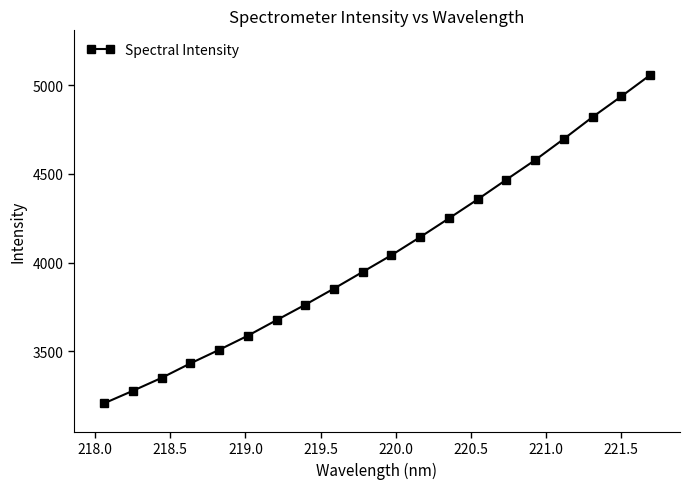

What is the difference between the maximum and minimum values?

1848.8